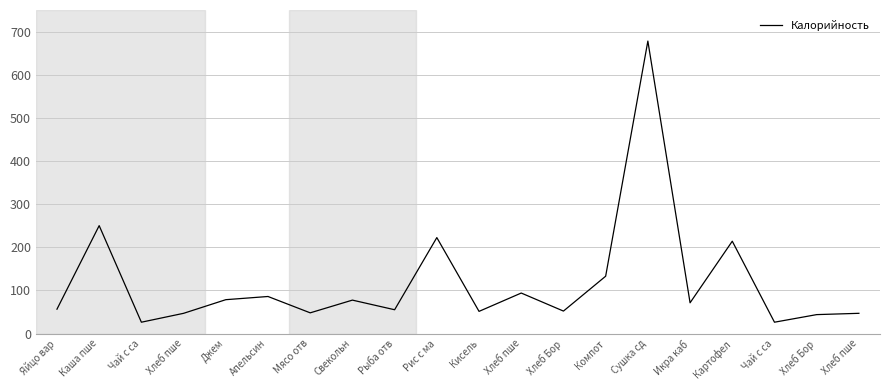

The value at Картофел is 347.8. True or false?

False